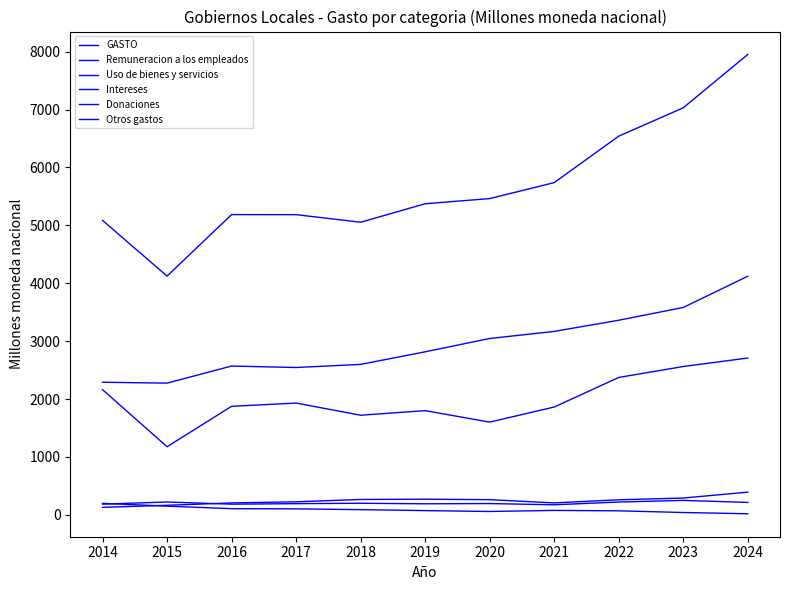

What is the greatest value displayed?

7950.4